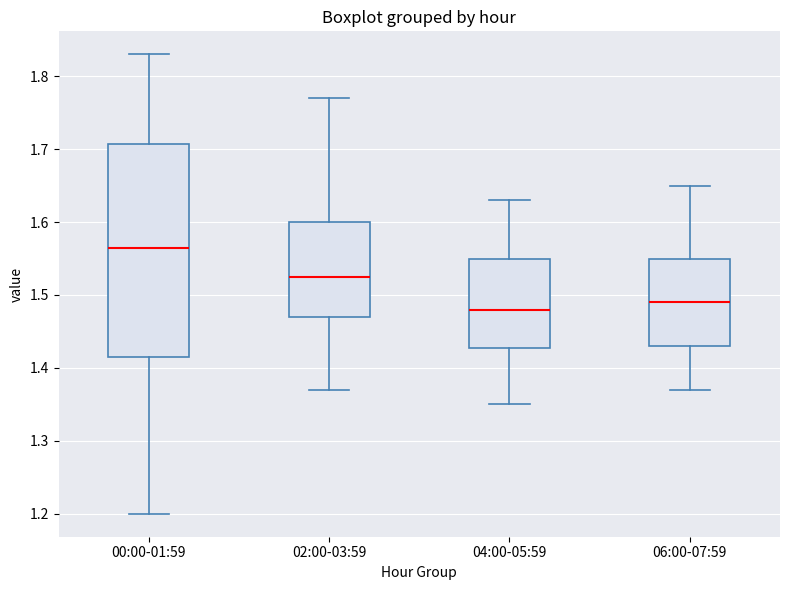

Reading left to right, read every box against the y-axis: the position of its median line, the range the box covers, and the ends of its whiskers. The values are not printed on the chart, so give them approximately, as read against the axis.

00:00-01:59: median 1.57, box 1.42 to 1.71, whiskers 1.20 to 1.83
02:00-03:59: median 1.53, box 1.47 to 1.60, whiskers 1.37 to 1.77
04:00-05:59: median 1.48, box 1.43 to 1.55, whiskers 1.35 to 1.63
06:00-07:59: median 1.49, box 1.43 to 1.55, whiskers 1.37 to 1.65